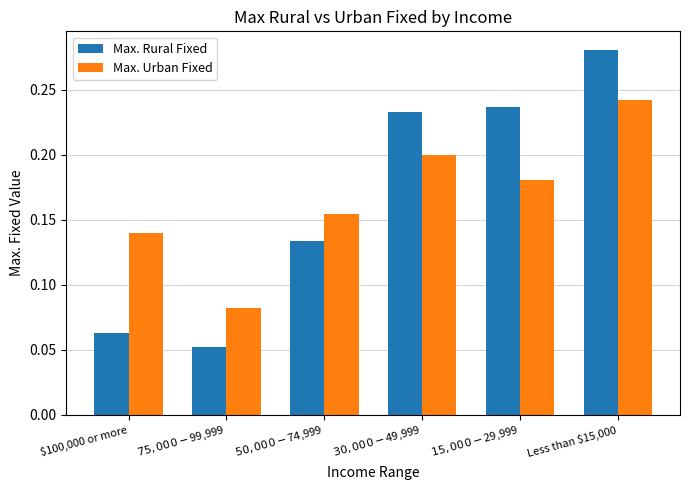

What is the sum of all Max. Rural Fixed values?

1.0